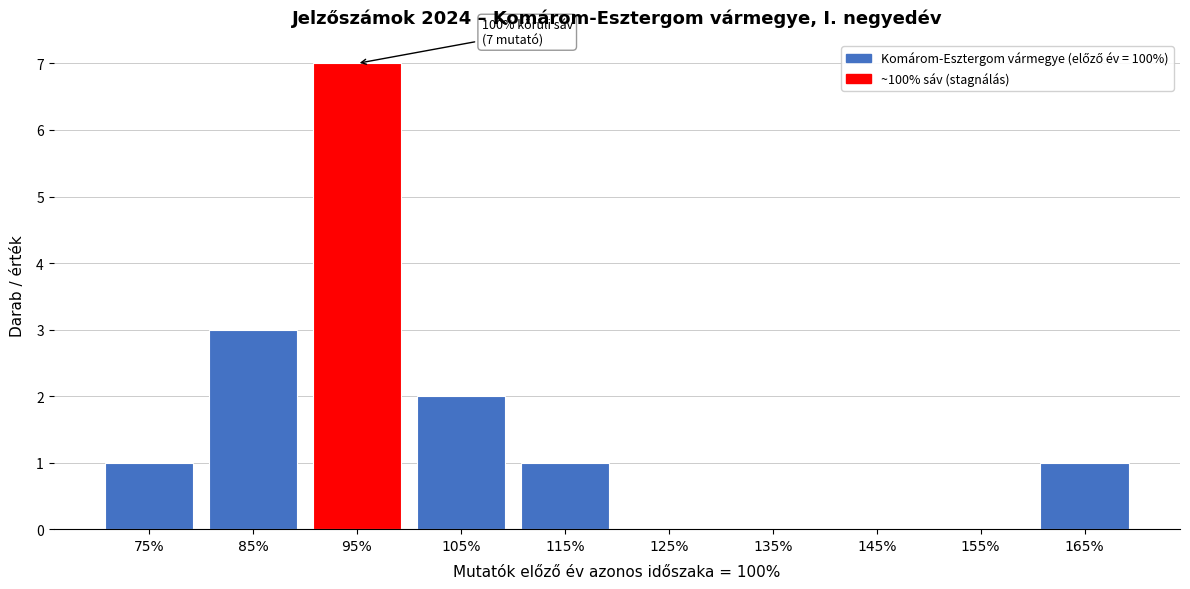

Reading left to right, transcribe all the data shown in this chart.

75%=1	85%=3	95%=7	105%=2	115%=1	125%=0	135%=0	145%=0	155%=0	165%=1